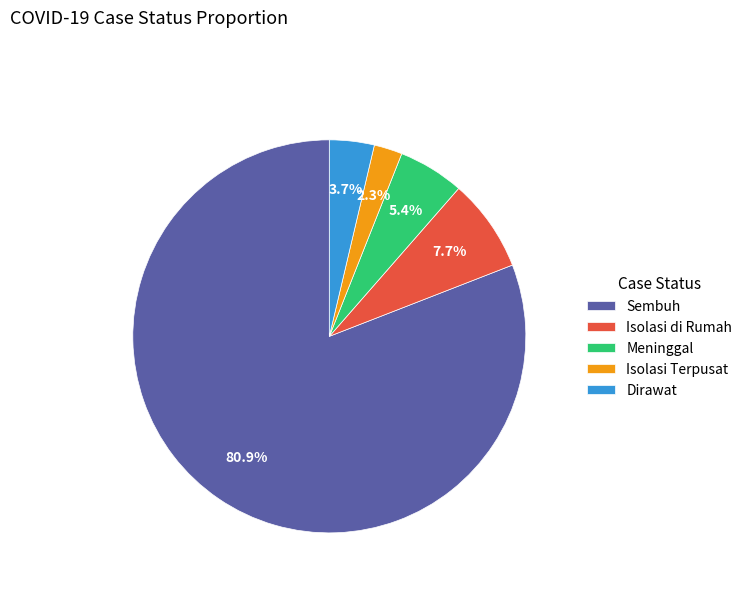

Is there a majority slice in this chart?

Yes